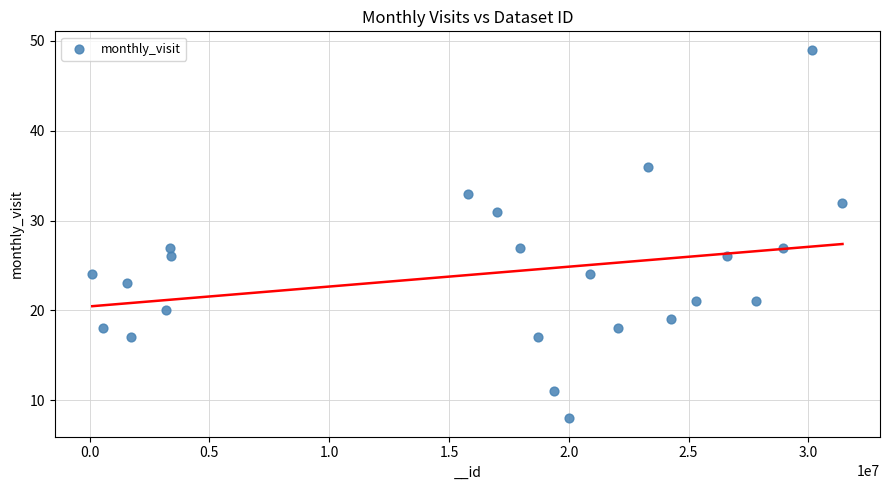

What is the range of Y values (max minus min)?

41